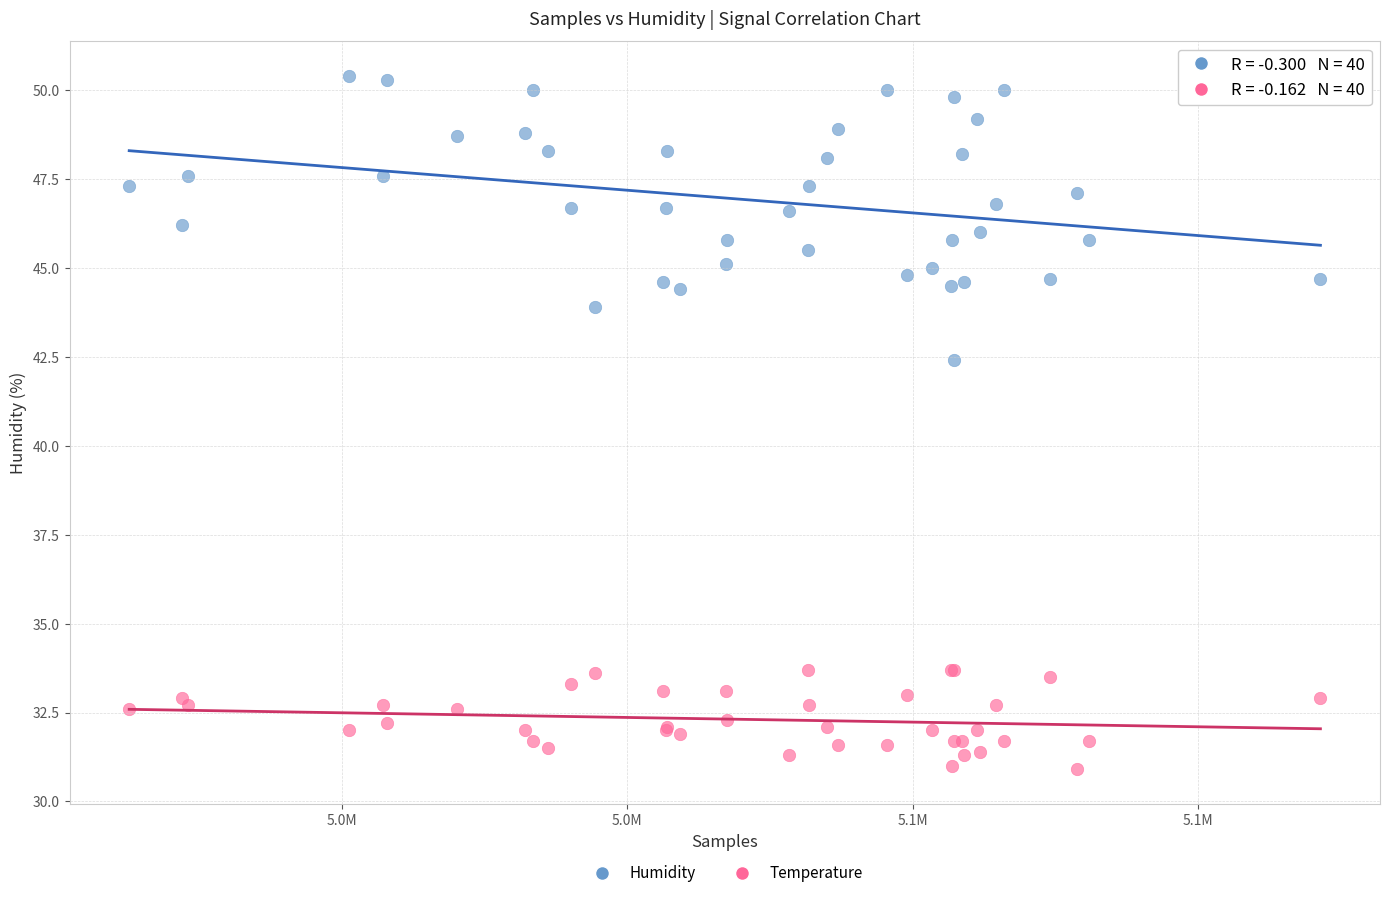

Across all series, what Y value is closest to 40?

42.4